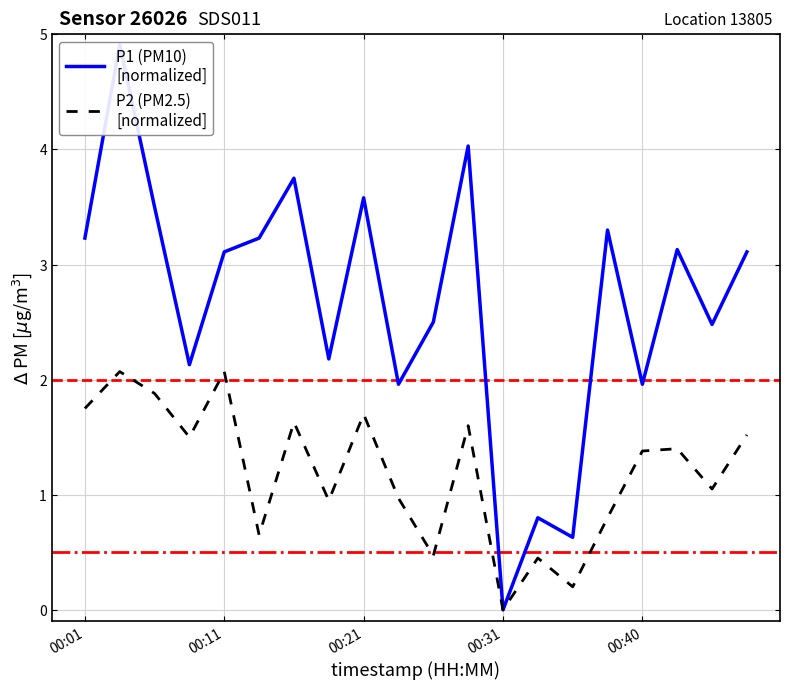

What is the value of the P1 (PM10)
[normalized] point at the 7th from the left?

3.8